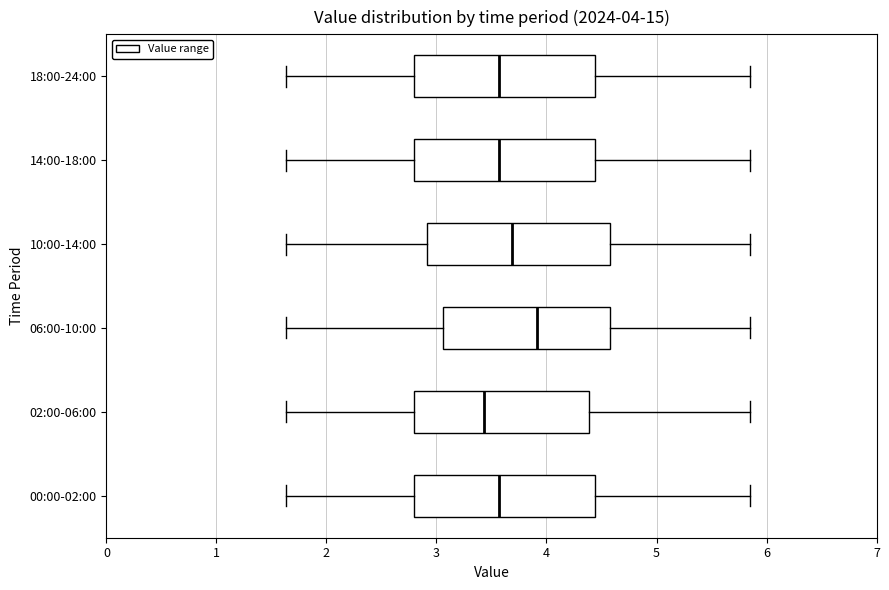

Which box's median line is the furthest to the left?

02:00-06:00